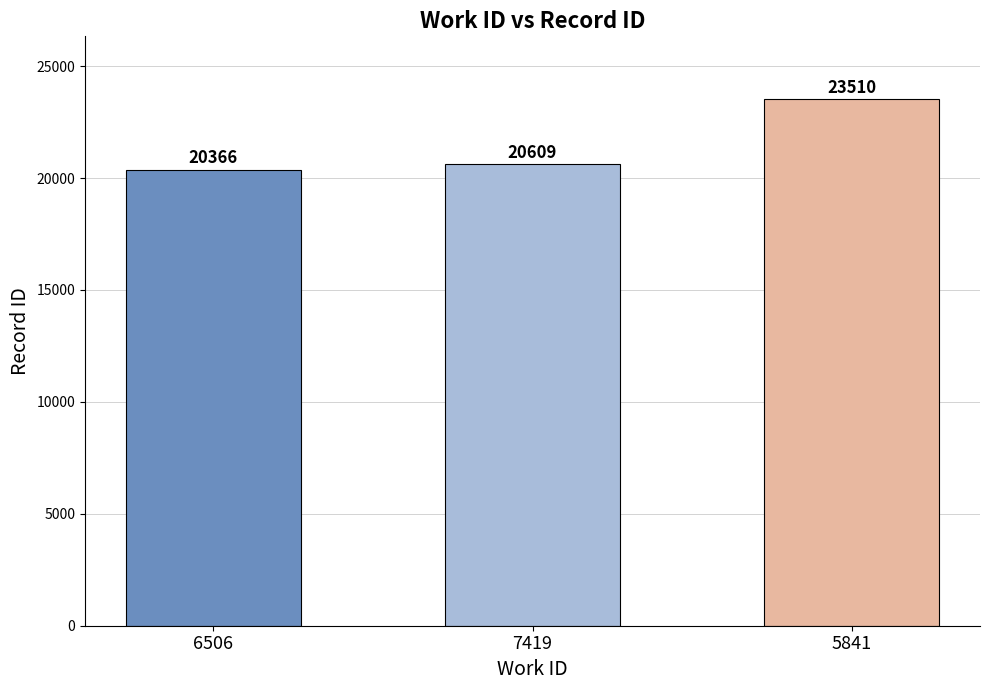

What is the label of the 2nd bar from the left?

7419